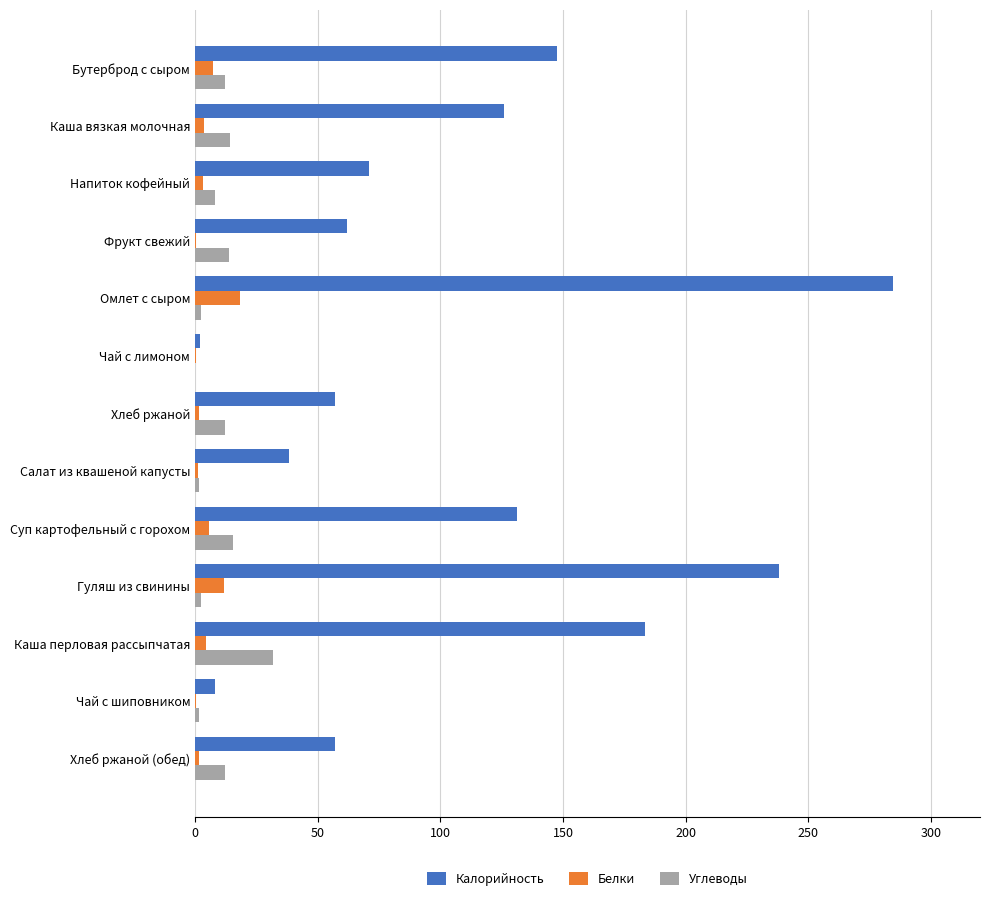

What is the sum of all Калорийность values?

1406.5